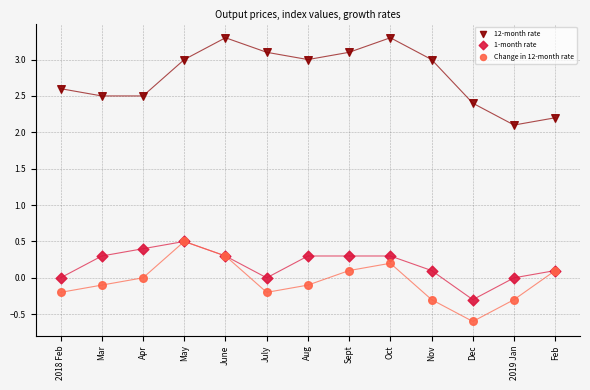

Which series has the largest Y range (max minus min)?

12-month rate